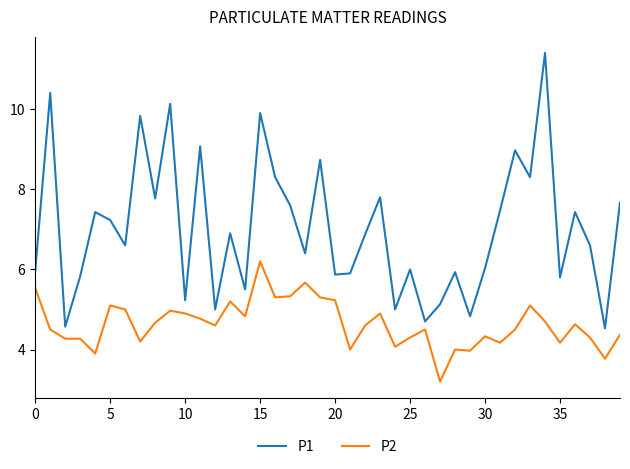

True or false: P1 and P2 intersect in this chart.

False